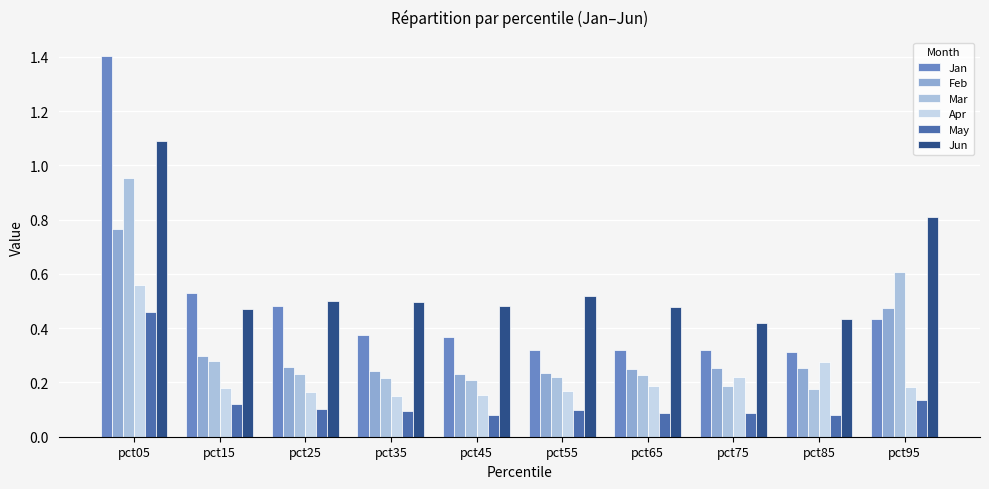

Reading right to left, list all the values displayed in this chart.

Jan: 0.4	0.3	0.3	0.3	0.3	0.4	0.4	0.5	0.5	1.4
Feb: 0.5	0.3	0.3	0.3	0.2	0.2	0.2	0.3	0.3	0.8
Mar: 0.6	0.2	0.2	0.2	0.2	0.2	0.2	0.2	0.3	1.0
Apr: 0.2	0.3	0.2	0.2	0.2	0.2	0.2	0.2	0.2	0.6
May: 0.1	0.1	0.1	0.1	0.1	0.1	0.1	0.1	0.1	0.5
Jun: 0.8	0.4	0.4	0.5	0.5	0.5	0.5	0.5	0.5	1.1